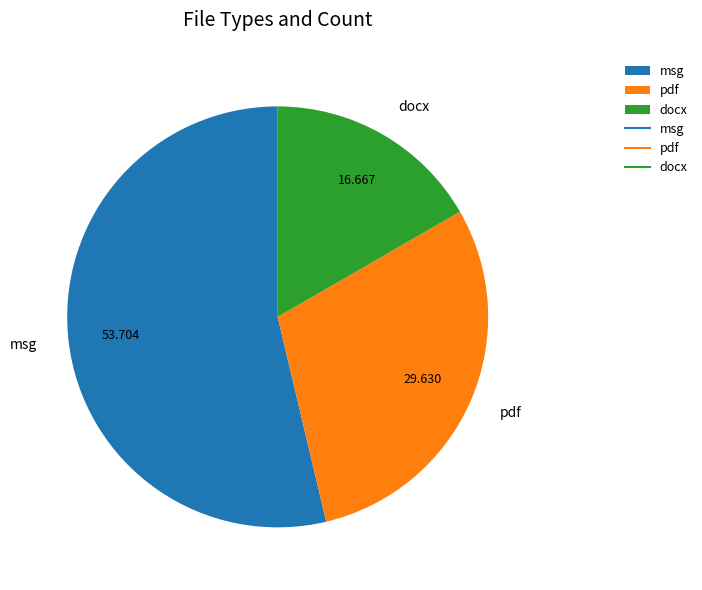

What is the majority slice?

msg